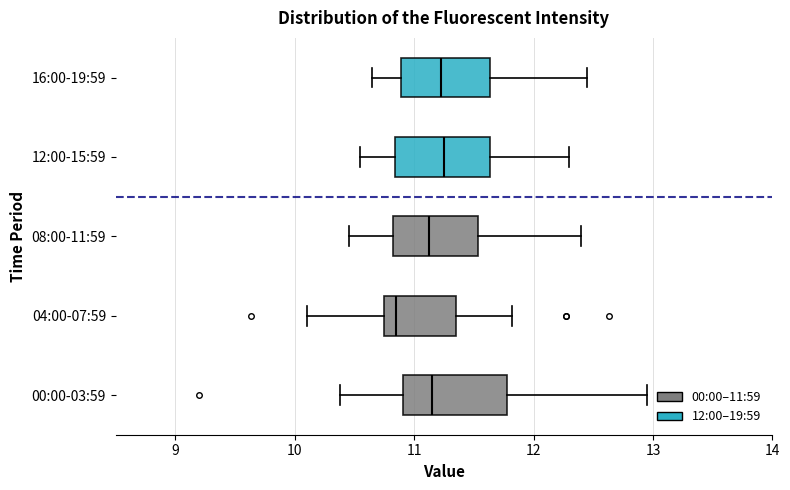

Where does the right whisker of the box for 00:00-03:59 end on the x-axis? The values are not printed on the chart, so give them approximately, as read against the axis.

13.0